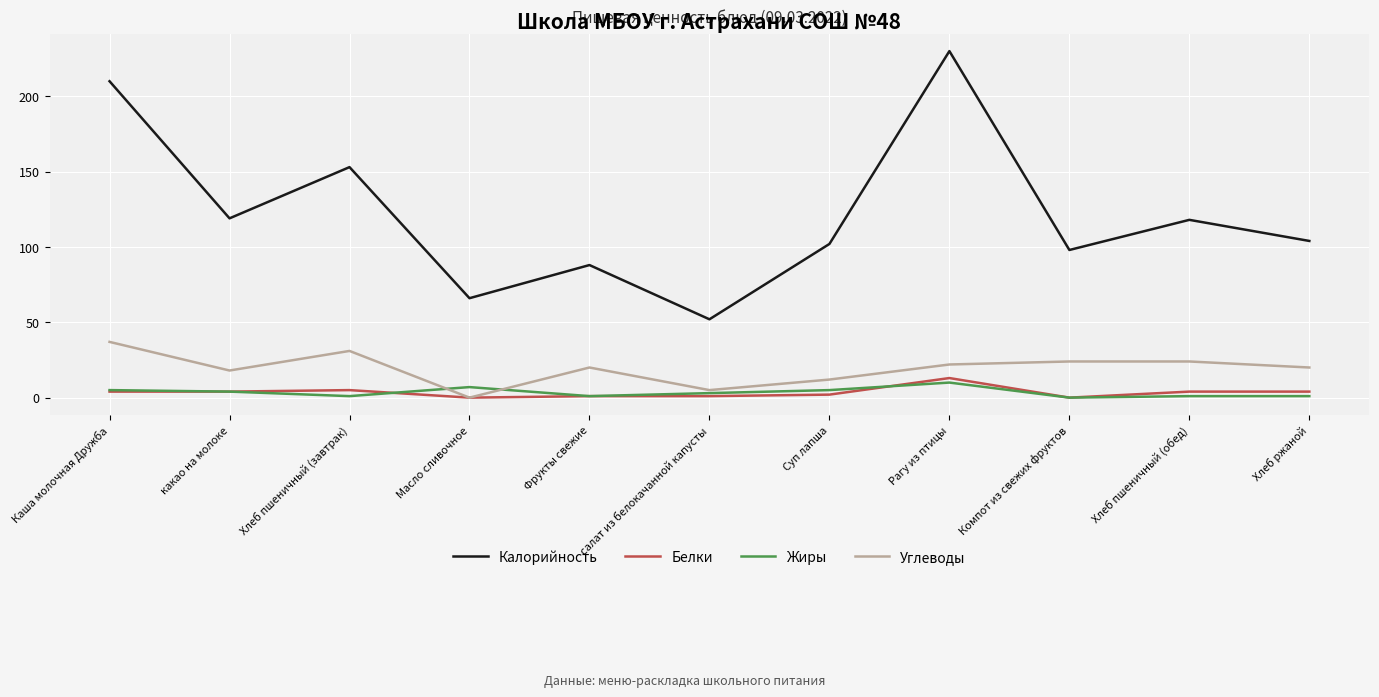

After their last crossing, which series has the higher values: Жиры or Углеводы?

Углеводы